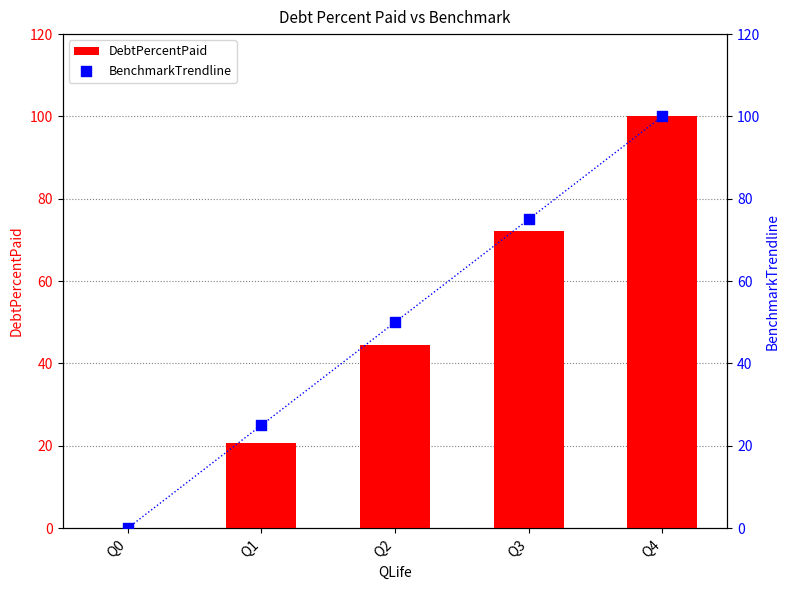

Which series contains the lowest Y value?

DebtPercentPaid